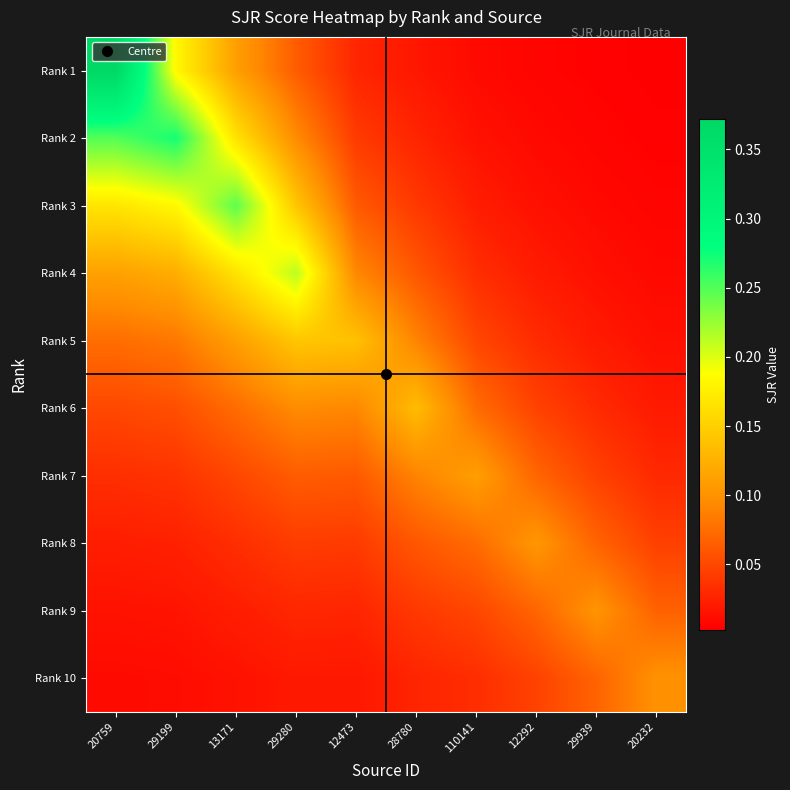

Between 29199 and 110141, which series saw the biggest shift?

Rank 2